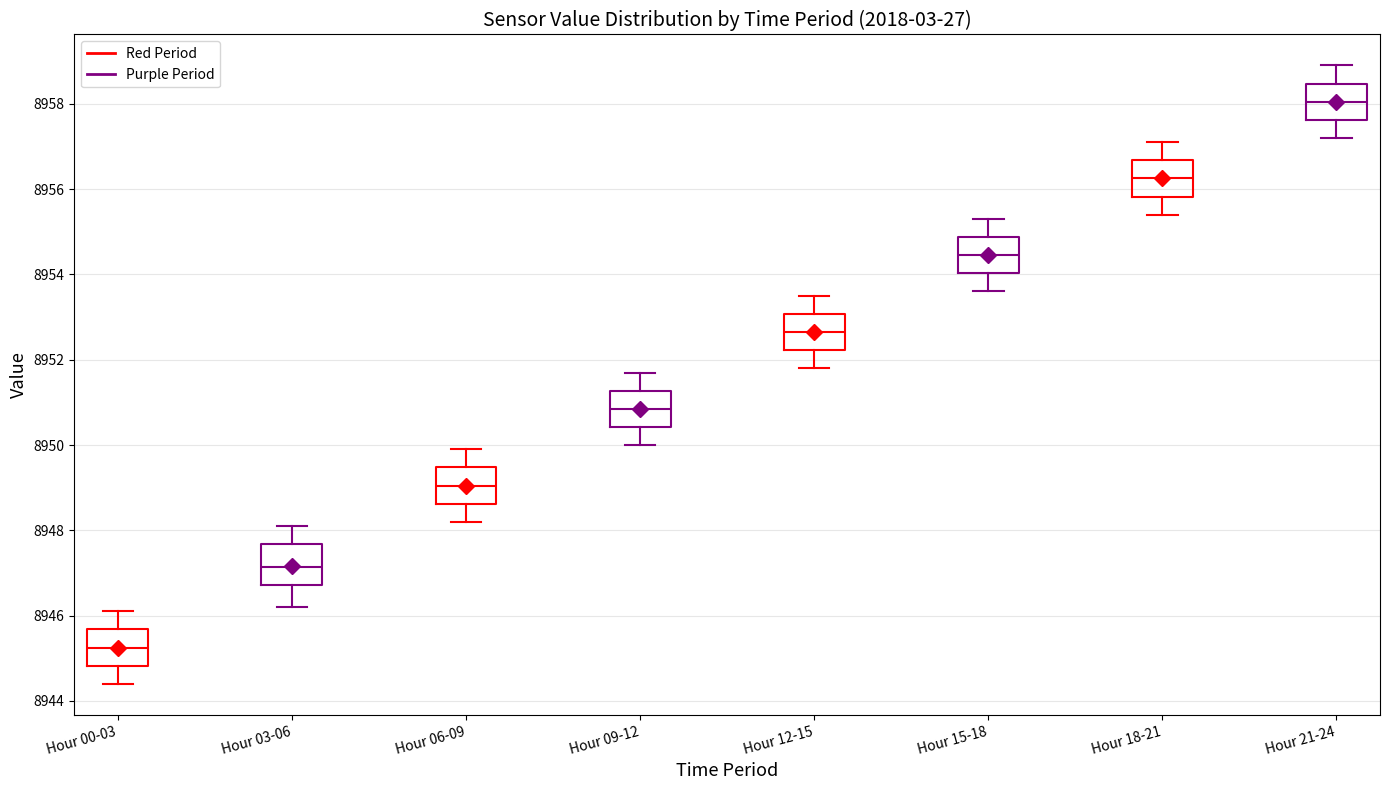

Which box has the highest median line?

Hour 21-24